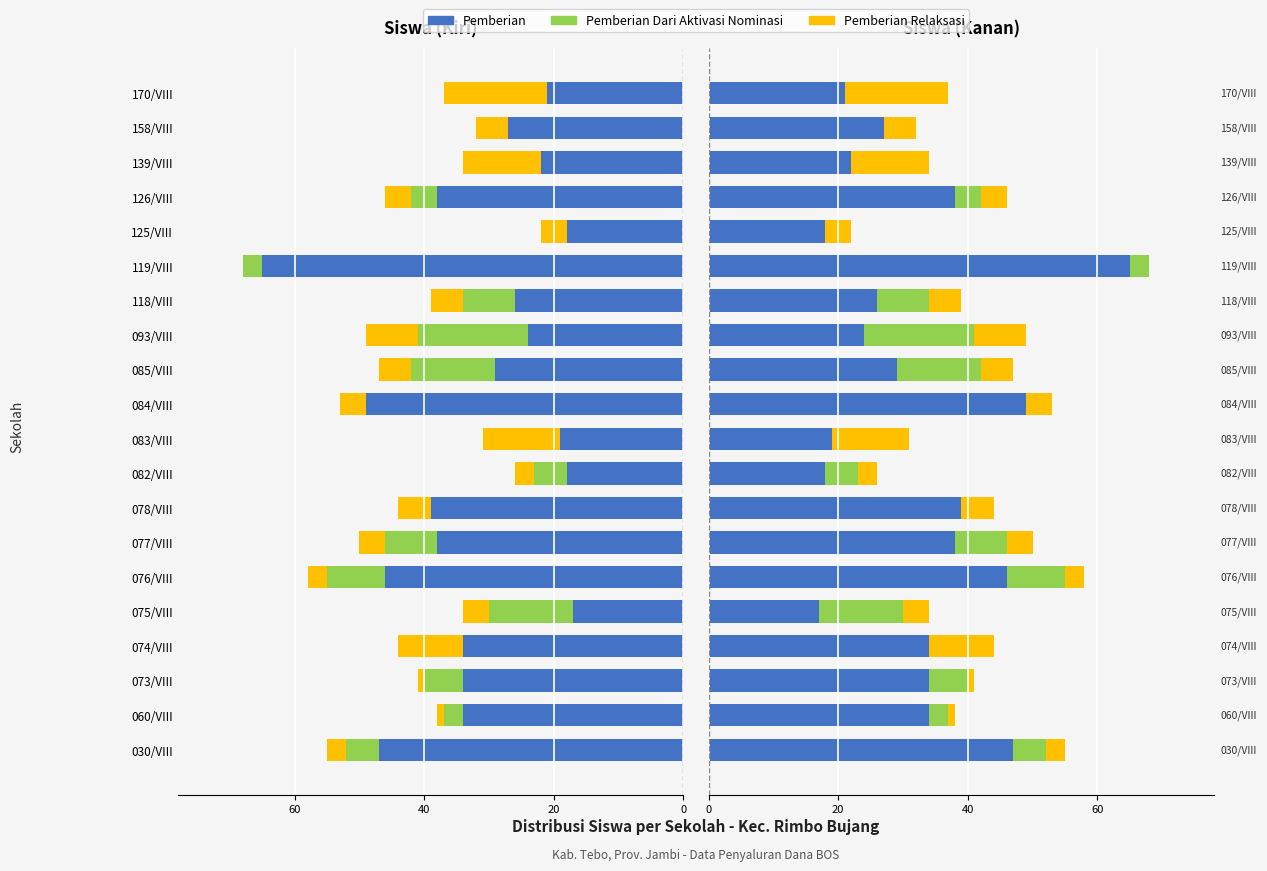

How many categories are shown in the chart?

20